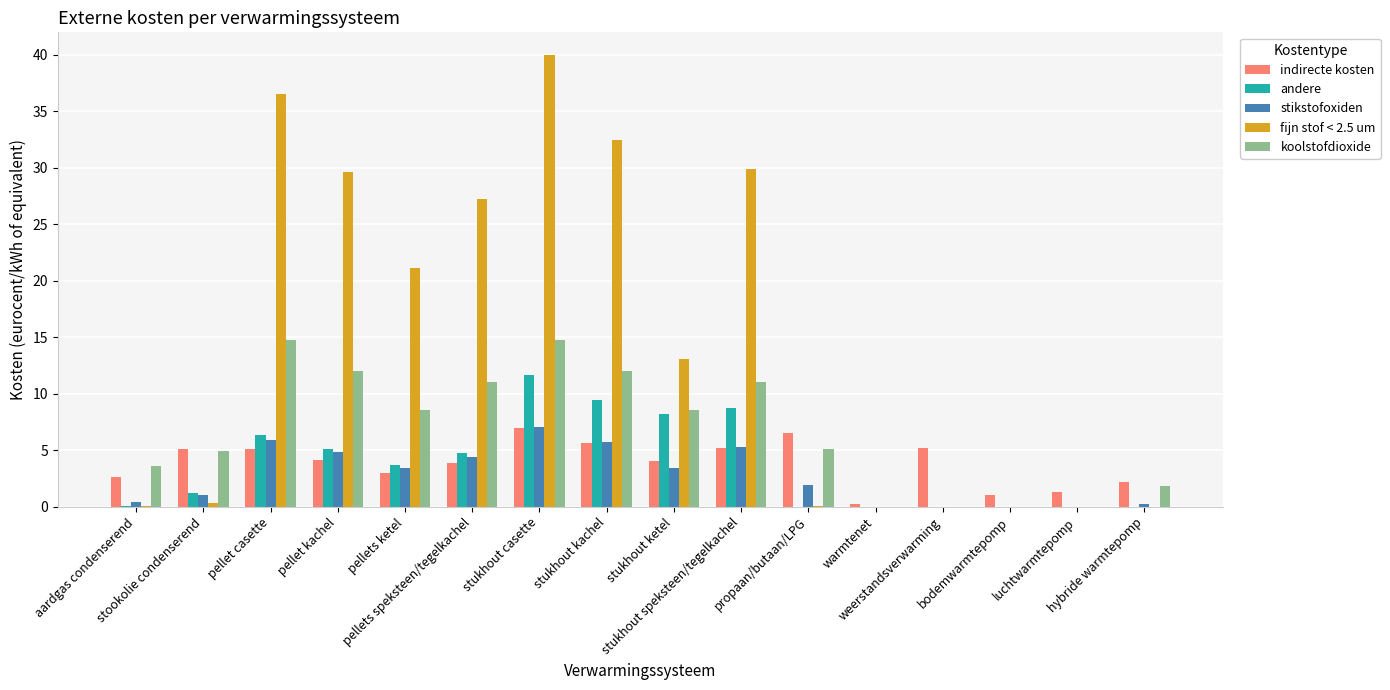

At which category is the sum across all series the highest?

stukhout casette